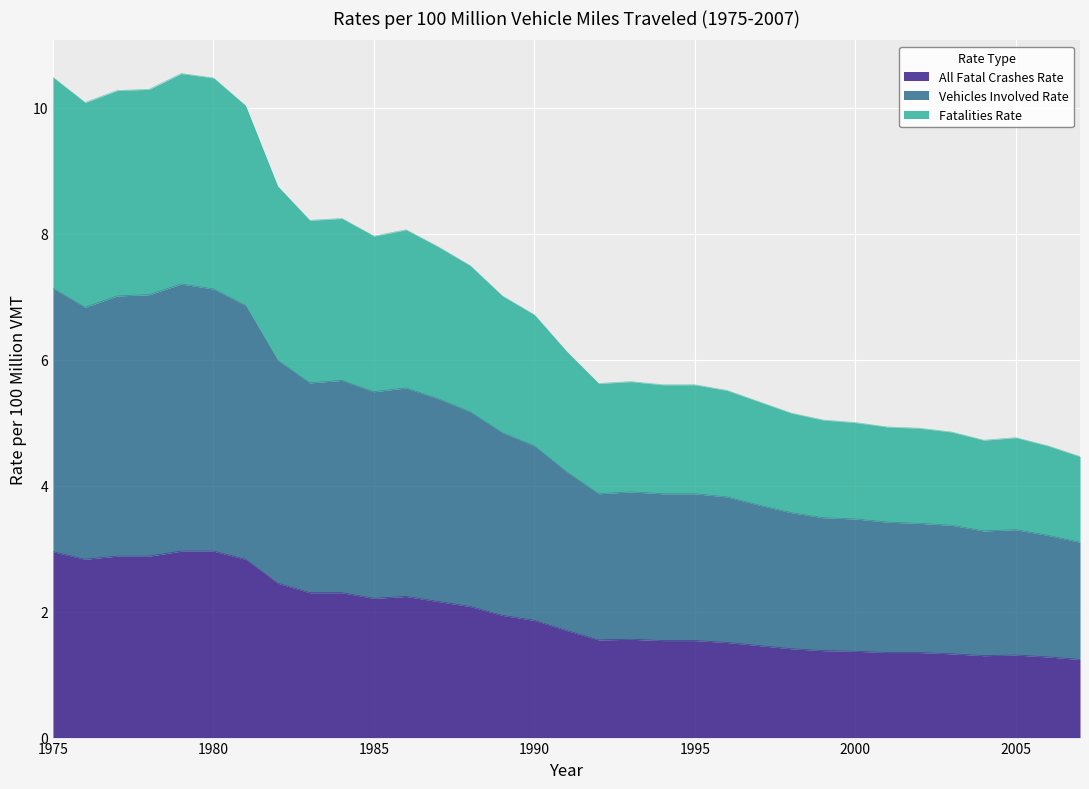

Where is Fatalities Rate nearest to the value 7?

1989